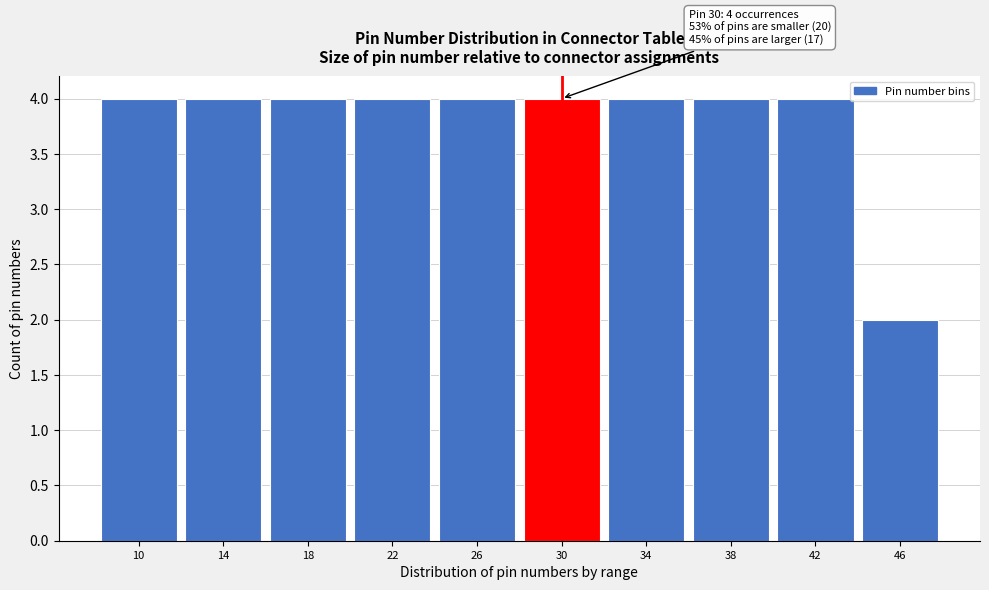

Reading left to right, what are all the values shown in this chart?

4	4	4	4	4	4	4	4	4	2